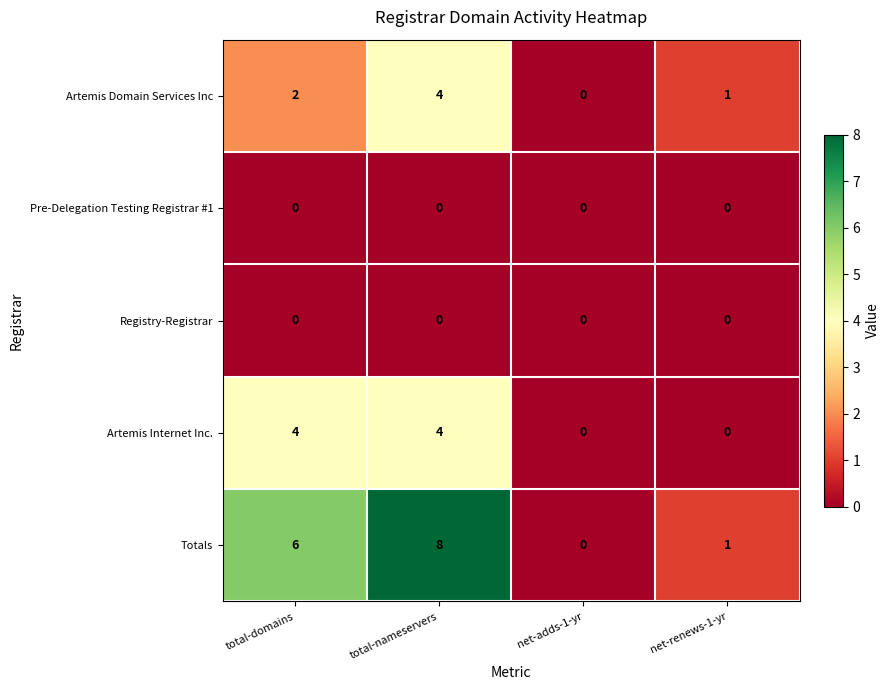

What is the sum of the Artemis Domain Services Inc values at total-nameservers and total-domains?

6